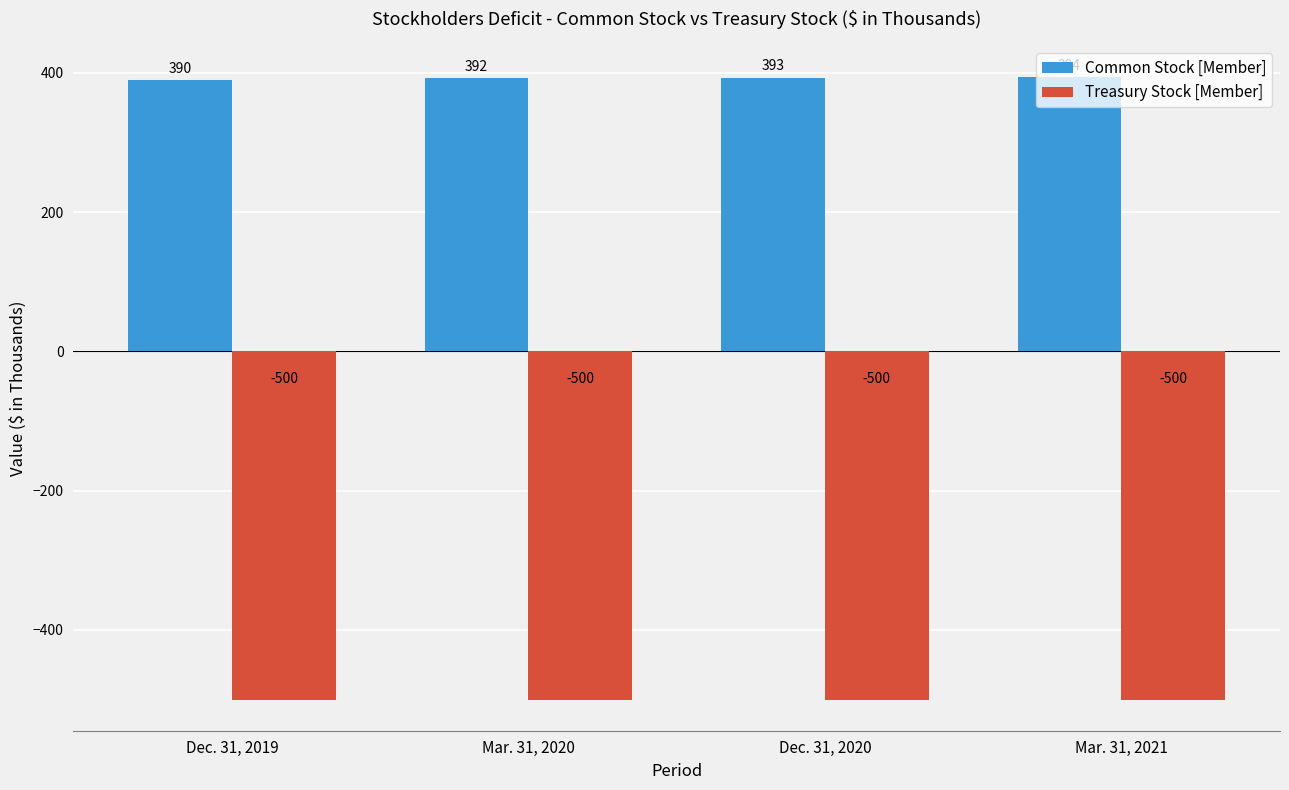

Reading right to left, what are all the values shown in this chart?

Common Stock [Member]: Mar. 31, 2021=394	Dec. 31, 2020=393	Mar. 31, 2020=392	Dec. 31, 2019=390
Treasury Stock [Member]: Mar. 31, 2021=-500	Dec. 31, 2020=-500	Mar. 31, 2020=-500	Dec. 31, 2019=-500